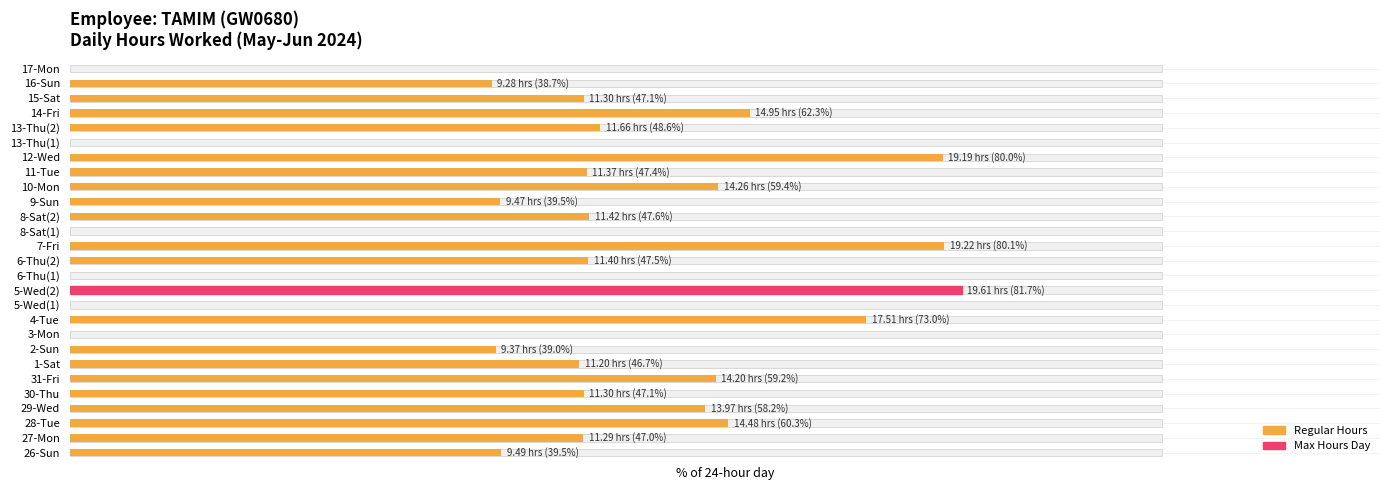

Does the chart contain stacked bars?

No